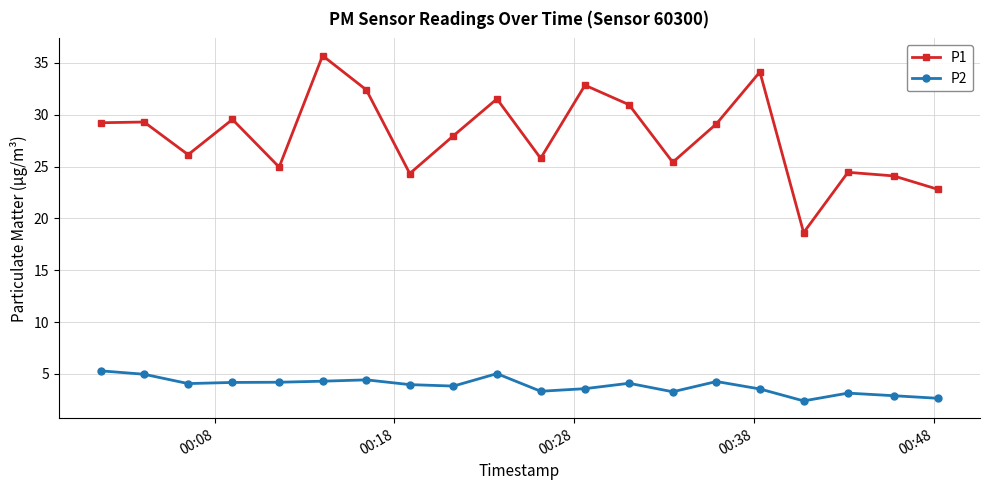

Does the chart display data point markers on the line(s)?

Yes